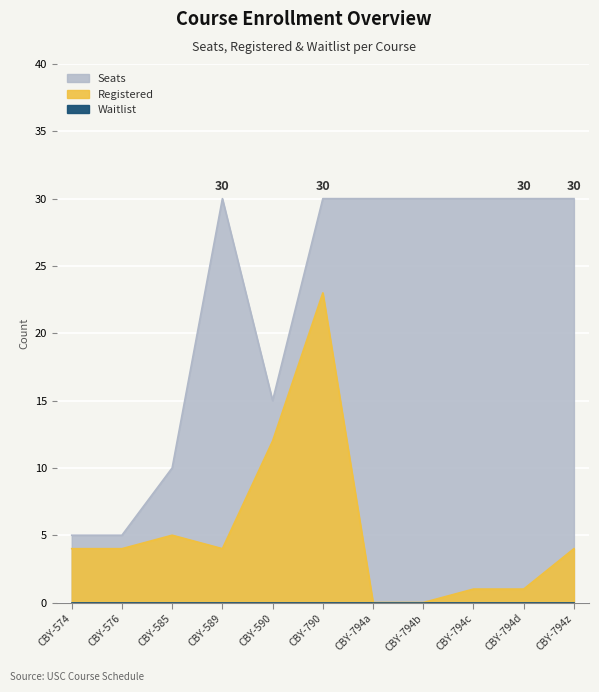

What is the value of the Registered point at the 3rd from the left?

5